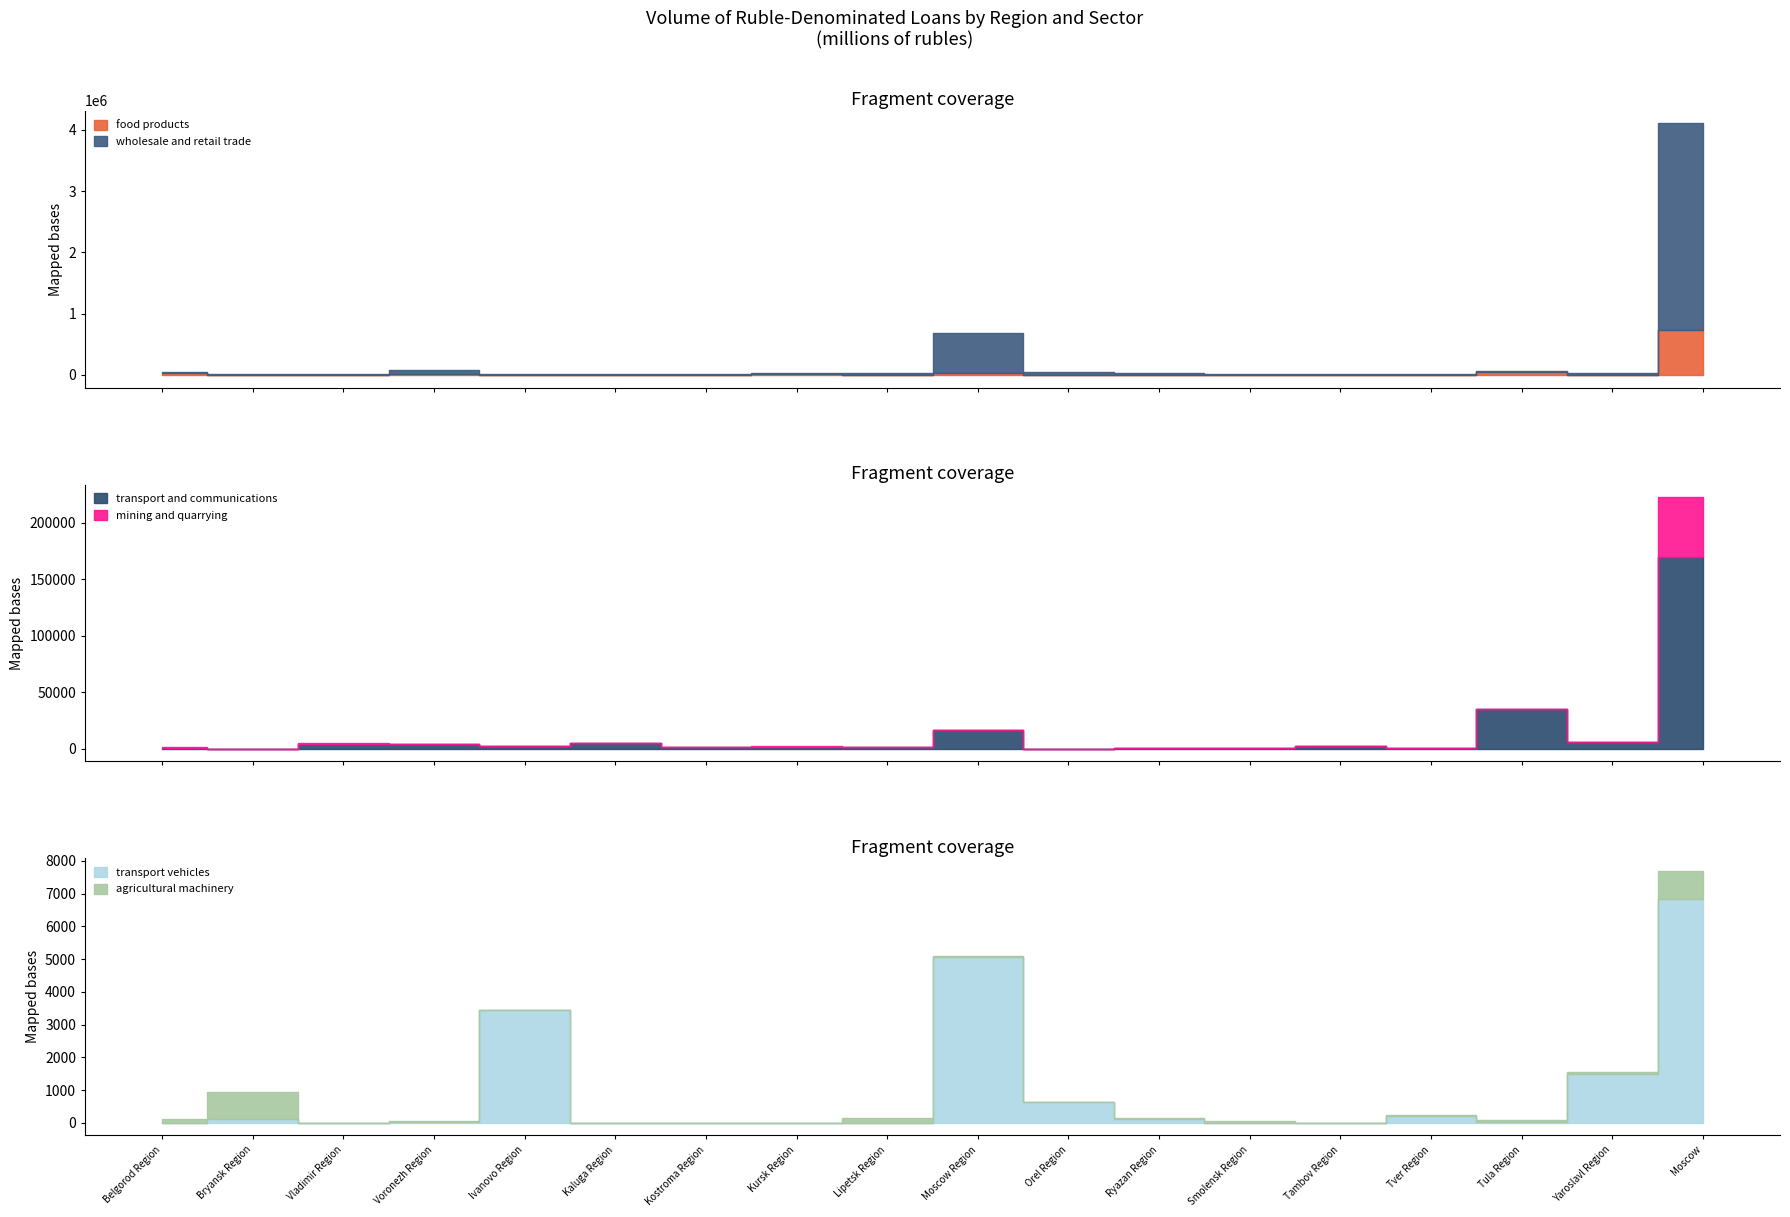

Reading left to right, transcribe all the data shown in this chart.

food products: Belgorod Region=35840	Bryansk Region=2438	Vladimir Region=5484	Voronezh Region=13174	Ivanovo Region=939	Kaluga Region=1620	Kostroma Region=443	Kursk Region=9445	Lipetsk Region=5718	Moscow Region=27814	Orel Region=3378	Ryazan Region=6427	Smolensk Region=2716	Tambov Region=4733	Tver Region=2358	Tula Region=41747	Yaroslavl Region=1416	Moscow=732047
wholesale and retail trade: Belgorod Region=16752	Bryansk Region=8065	Vladimir Region=17294	Voronezh Region=74116	Ivanovo Region=13478	Kaluga Region=15290	Kostroma Region=13775	Kursk Region=26022	Lipetsk Region=21908	Moscow Region=651057	Orel Region=41338	Ryazan Region=20520	Smolensk Region=11082	Tambov Region=7277	Tver Region=16011	Tula Region=31243	Yaroslavl Region=24943	Moscow=3378675
transport and communications: Belgorod Region=1108	Bryansk Region=76	Vladimir Region=4749	Voronezh Region=4172	Ivanovo Region=2746	Kaluga Region=5214	Kostroma Region=1822	Kursk Region=1512	Lipetsk Region=1960	Moscow Region=16563	Orel Region=302	Ryazan Region=589	Smolensk Region=1050	Tambov Region=2759	Tver Region=522	Tula Region=35580	Yaroslavl Region=5811	Moscow=169528
mining and quarrying: Belgorod Region=395	Bryansk Region=0	Vladimir Region=143	Voronezh Region=46	Ivanovo Region=34	Kaluga Region=245	Kostroma Region=4	Kursk Region=817	Lipetsk Region=55	Moscow Region=446	Orel Region=10	Ryazan Region=44	Smolensk Region=44	Tambov Region=0	Tver Region=69	Tula Region=146	Yaroslavl Region=38	Moscow=53313
transport vehicles: Belgorod Region=0	Bryansk Region=107	Vladimir Region=0	Voronezh Region=34	Ivanovo Region=3440	Kaluga Region=0	Kostroma Region=0	Kursk Region=0	Lipetsk Region=0	Moscow Region=5054	Orel Region=642	Ryazan Region=131	Smolensk Region=4	Tambov Region=0	Tver Region=219	Tula Region=28	Yaroslavl Region=1484	Moscow=6826
agricultural machinery: Belgorod Region=119	Bryansk Region=840	Vladimir Region=0	Voronezh Region=25	Ivanovo Region=0	Kaluga Region=0	Kostroma Region=5	Kursk Region=0	Lipetsk Region=135	Moscow Region=50	Orel Region=0	Ryazan Region=1	Smolensk Region=37	Tambov Region=0	Tver Region=30	Tula Region=48	Yaroslavl Region=54	Moscow=863